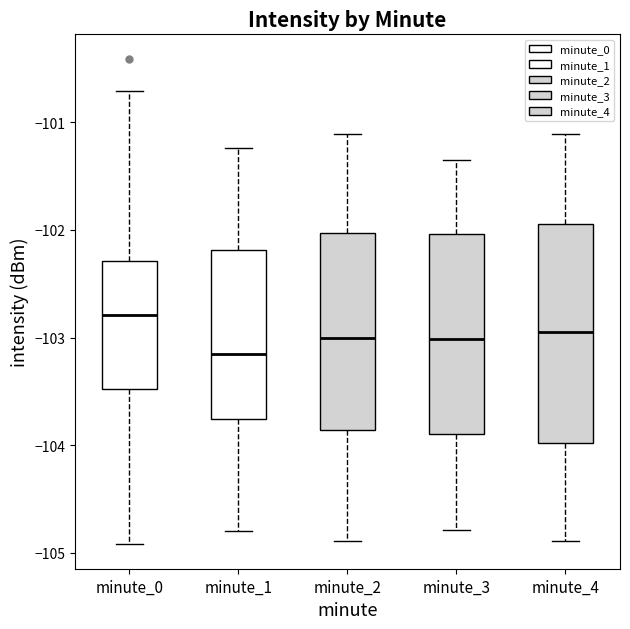

Which box's median line is the lowest?

minute_1